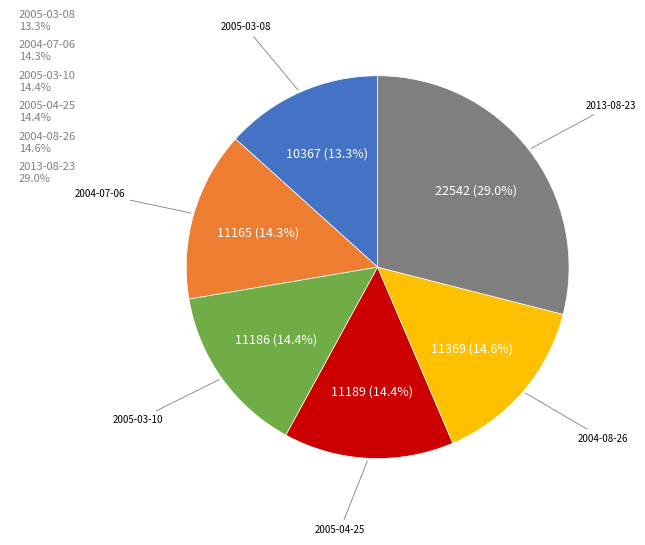

Between 2005-04-25 and 2013-08-23, which is larger?

2013-08-23